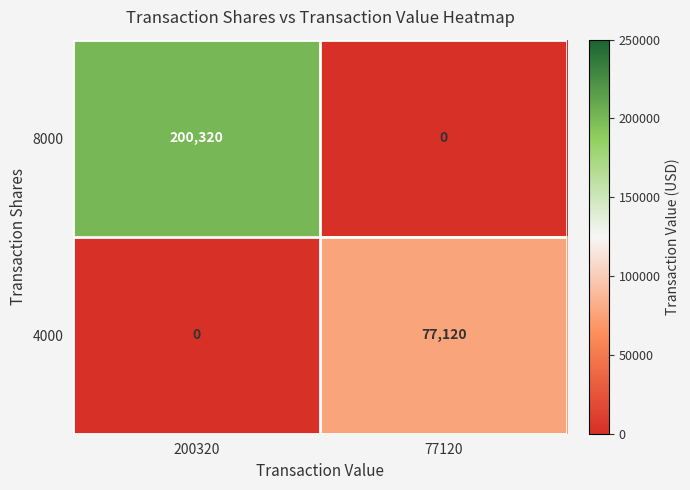

What is the difference between the highest and lowest values at 200320?

200320